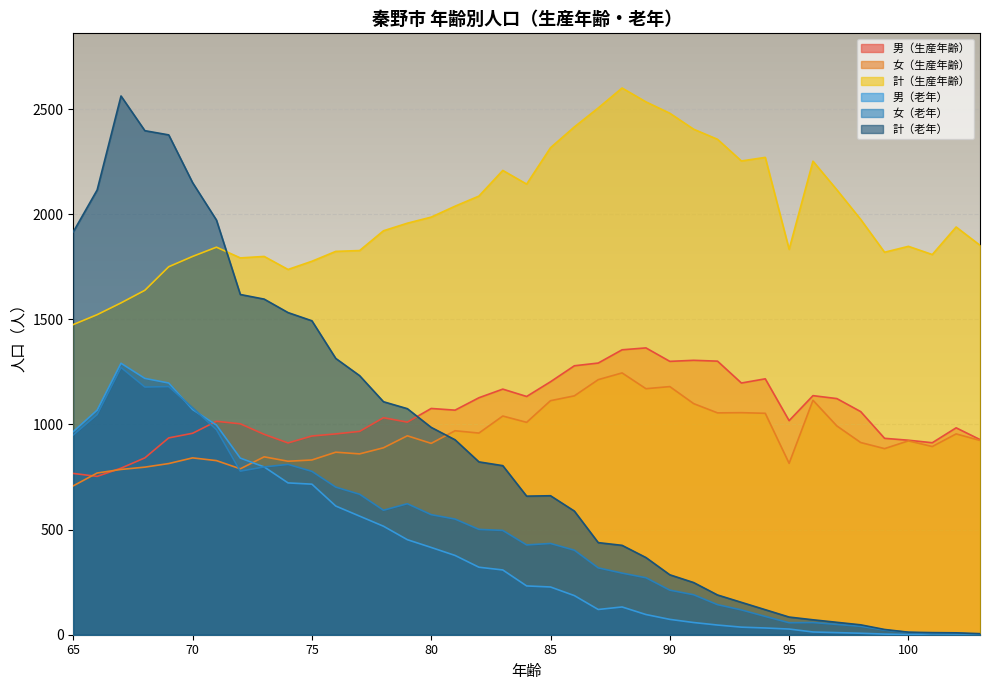

At which category does 女（生産年齢） reach its first local peak?

70